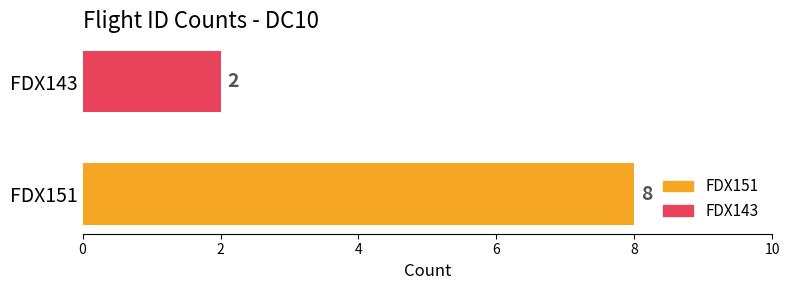

What is the maximum value for FDX151?

8